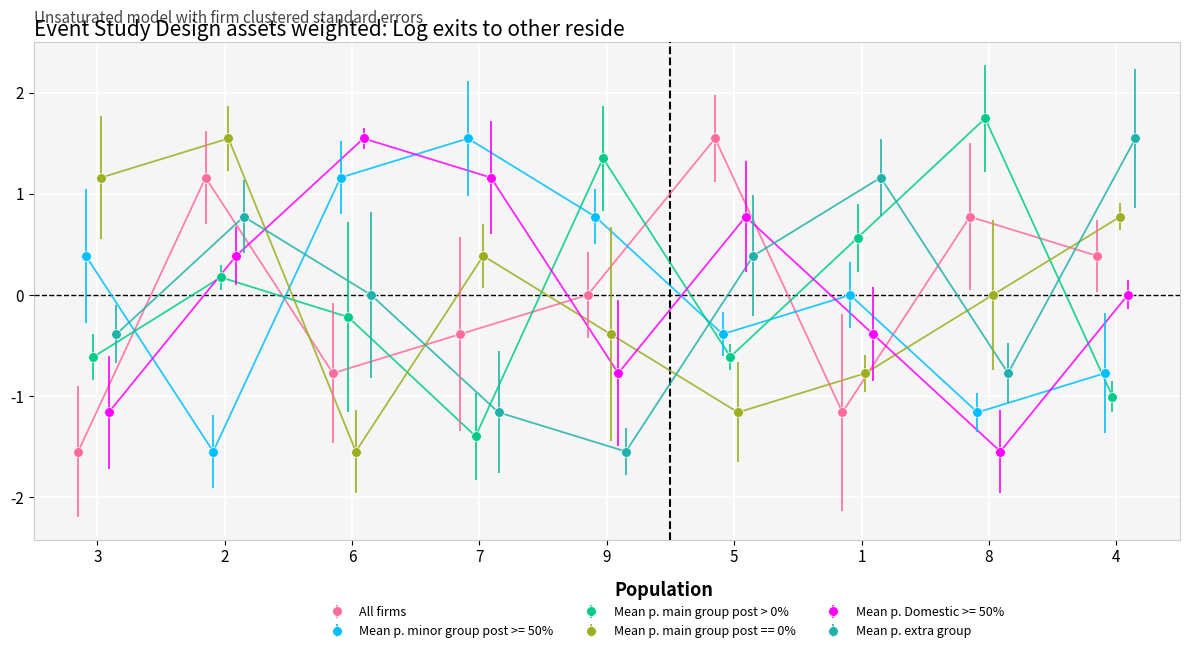

Is it true that col_5 equals -0.4 at 7?

True